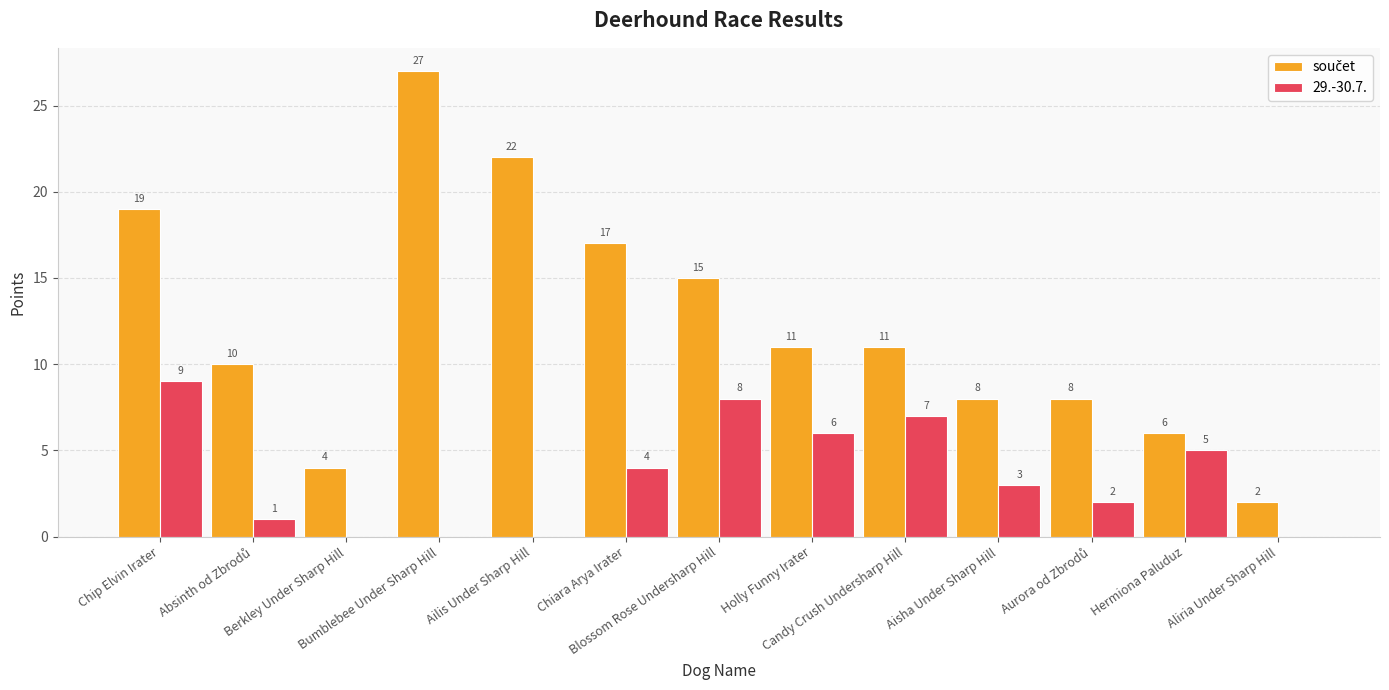

What is the sum of all 29.-30.7. values?

45